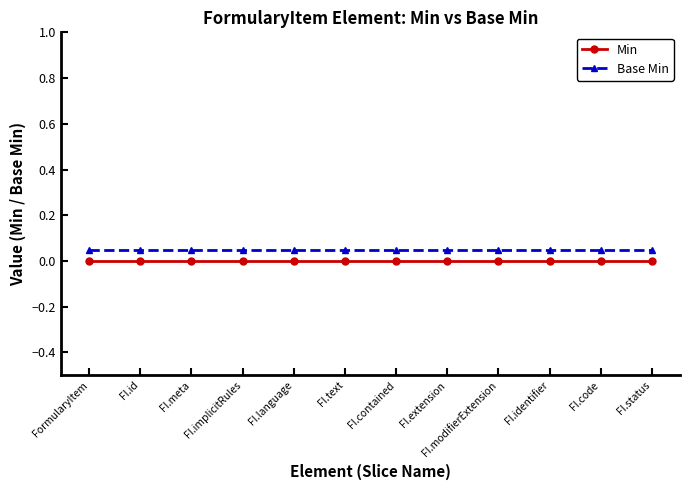

Where is Base Min nearest to the value 0?

FormularyItem